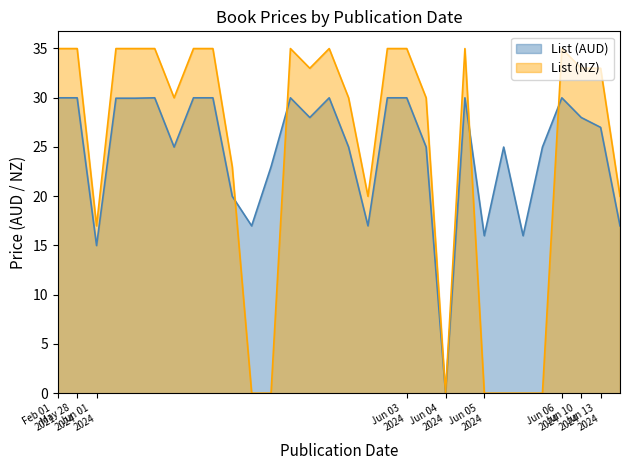

Between 2021-02-01 and 2024-06-04, which is larger?

2021-02-01